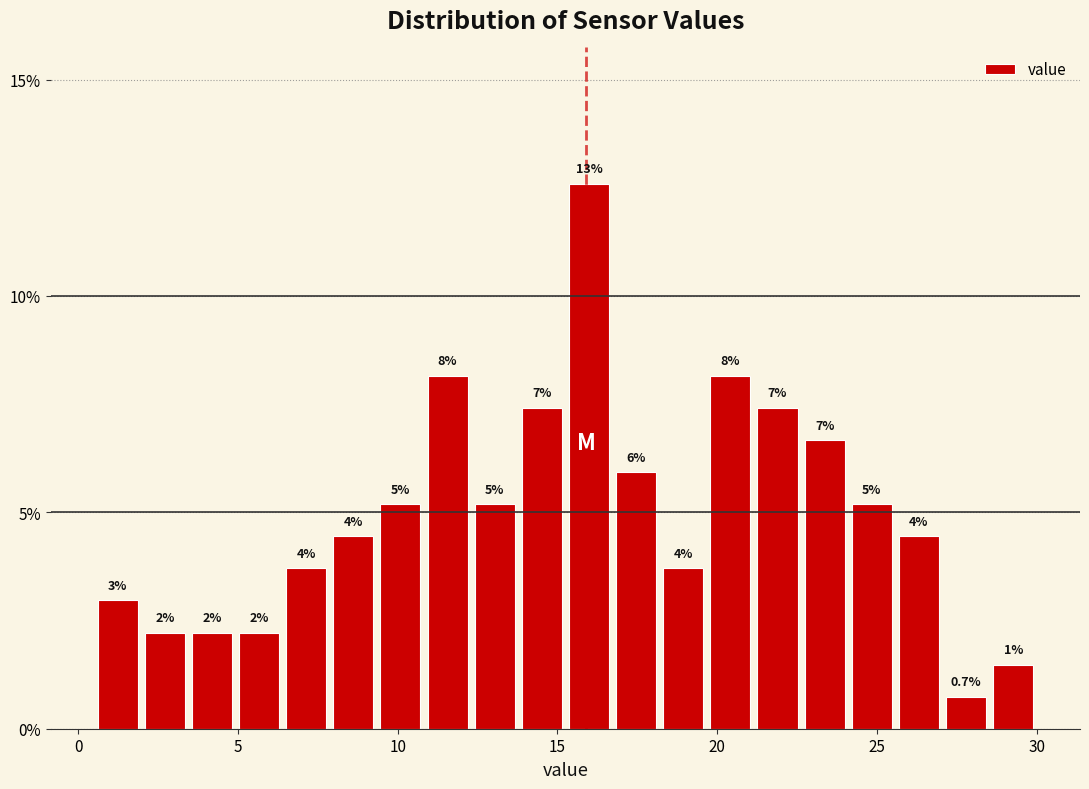

Read against the x-axis, roughly where is the centre of the tallest bar?

16.0